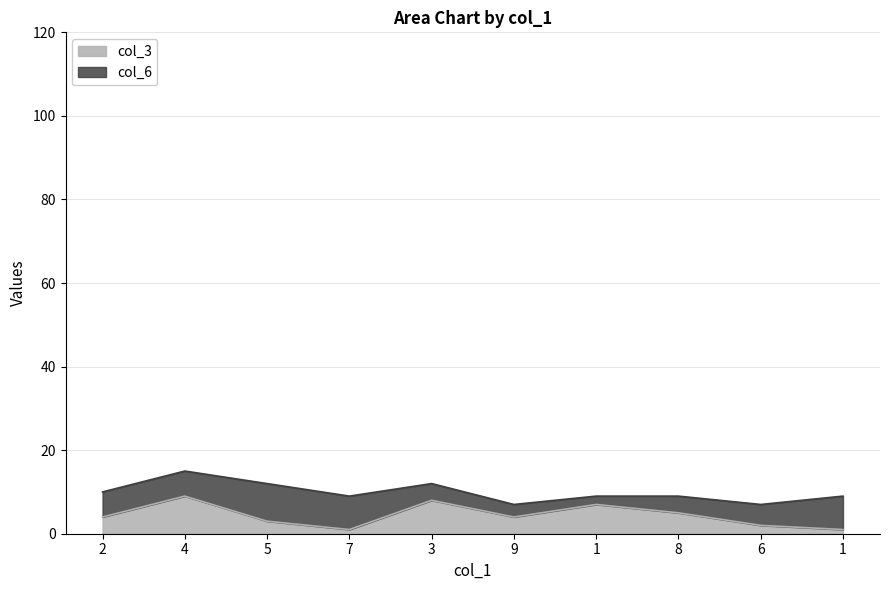

List the labels in order of value, smallest first.

7, 1, 6, 5, 2, 9, 8, 1, 3, 4